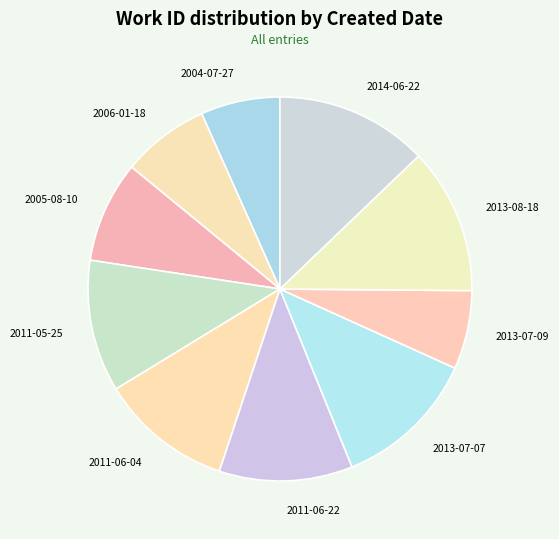

Which slice is the largest?

2014-06-22